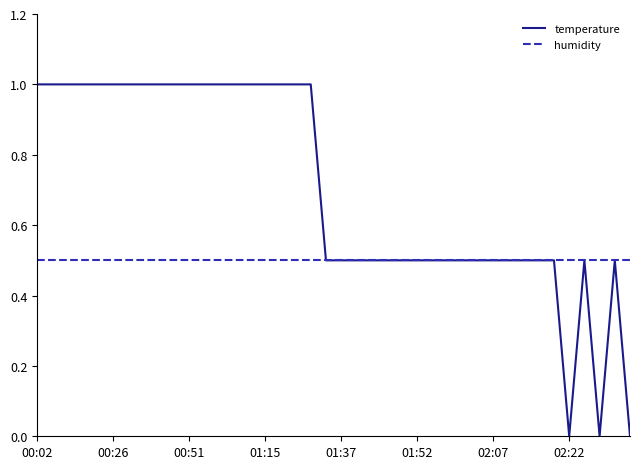

Which series has the largest total across all categories?

temperature